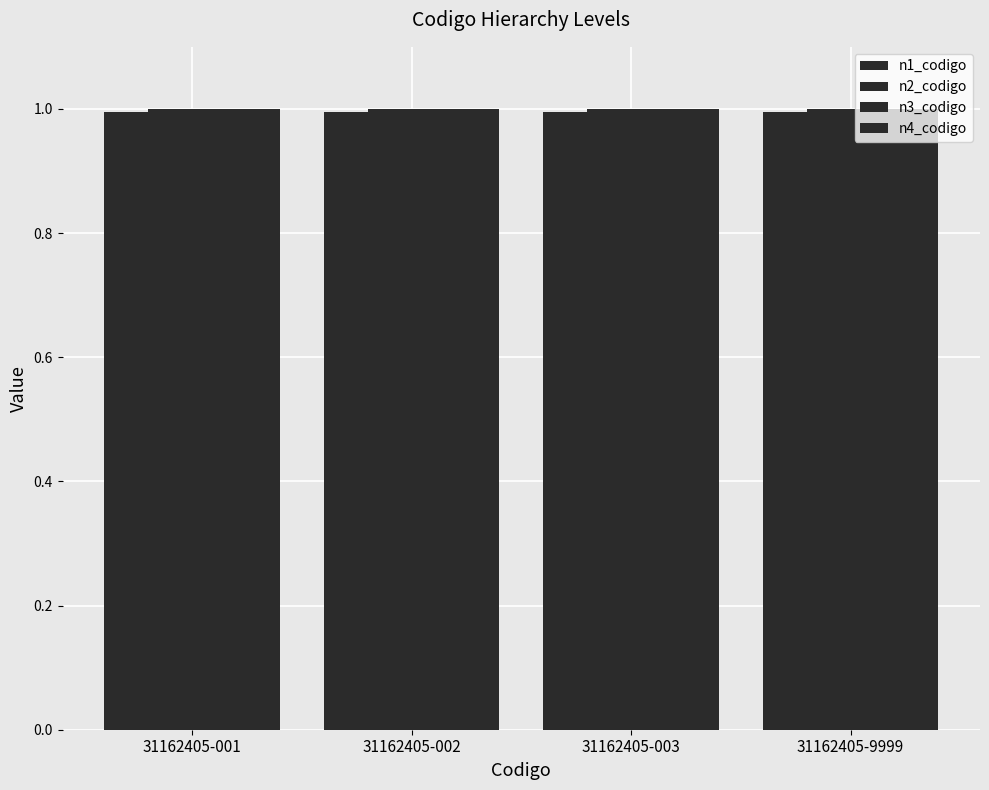

The value of n2_codigo at 31162405-003 is 1.0. True or false?

True